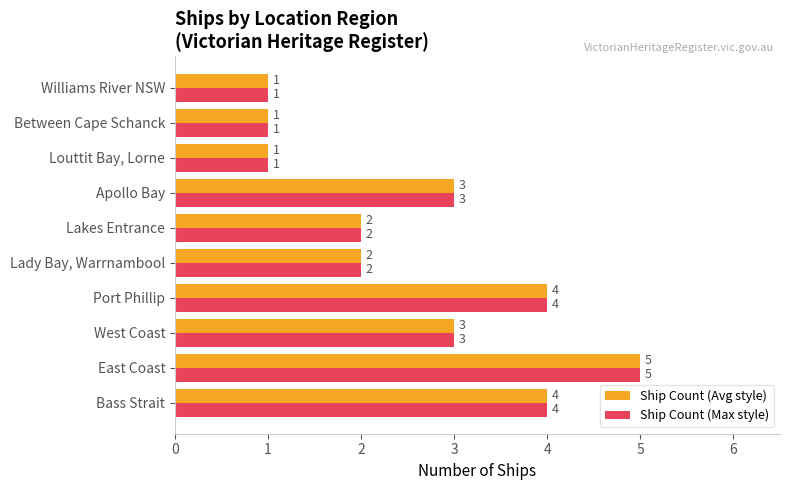

The value of Ship Count (Avg style) at Lady Bay, Warrnambool is 2. True or false?

True